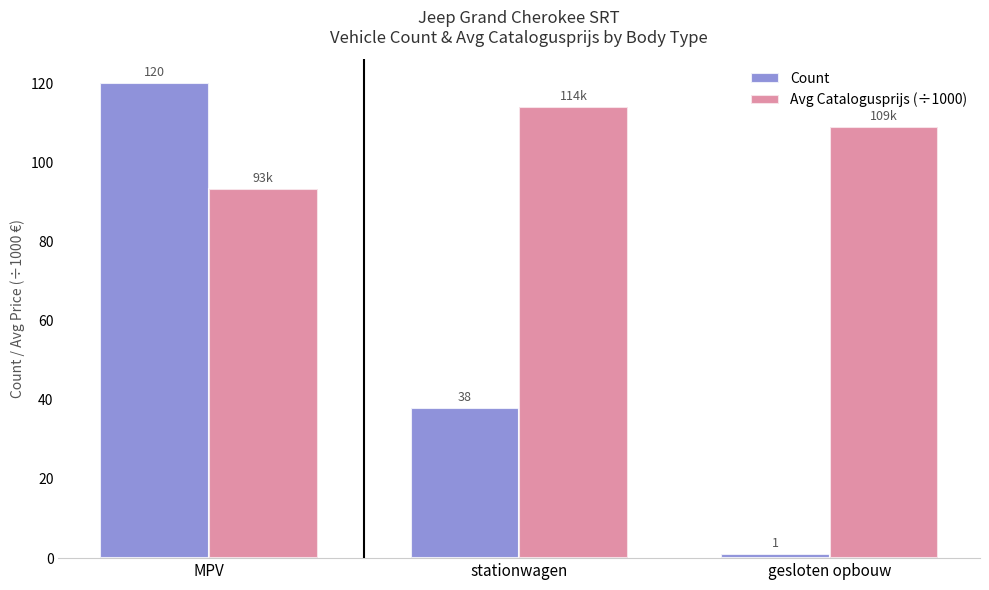

What is the total value across all series at stationwagen?

151.9